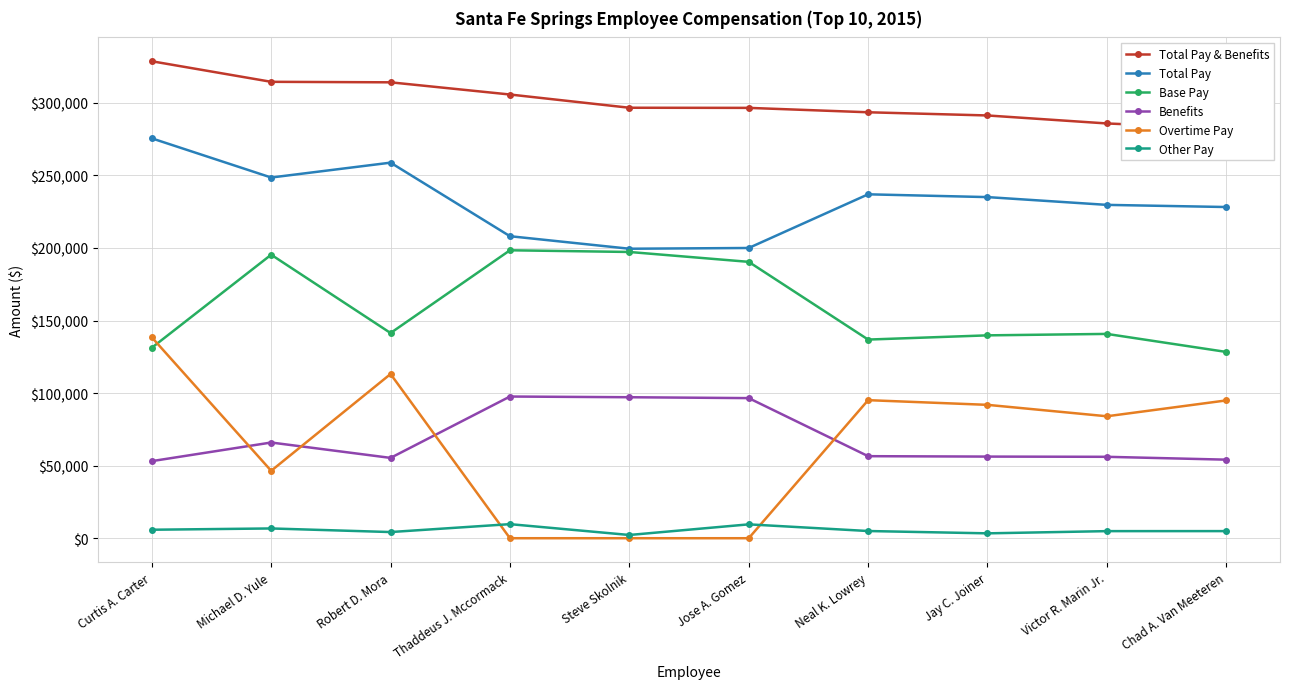

True or false: Other Pay and Benefits cross at least once.

False